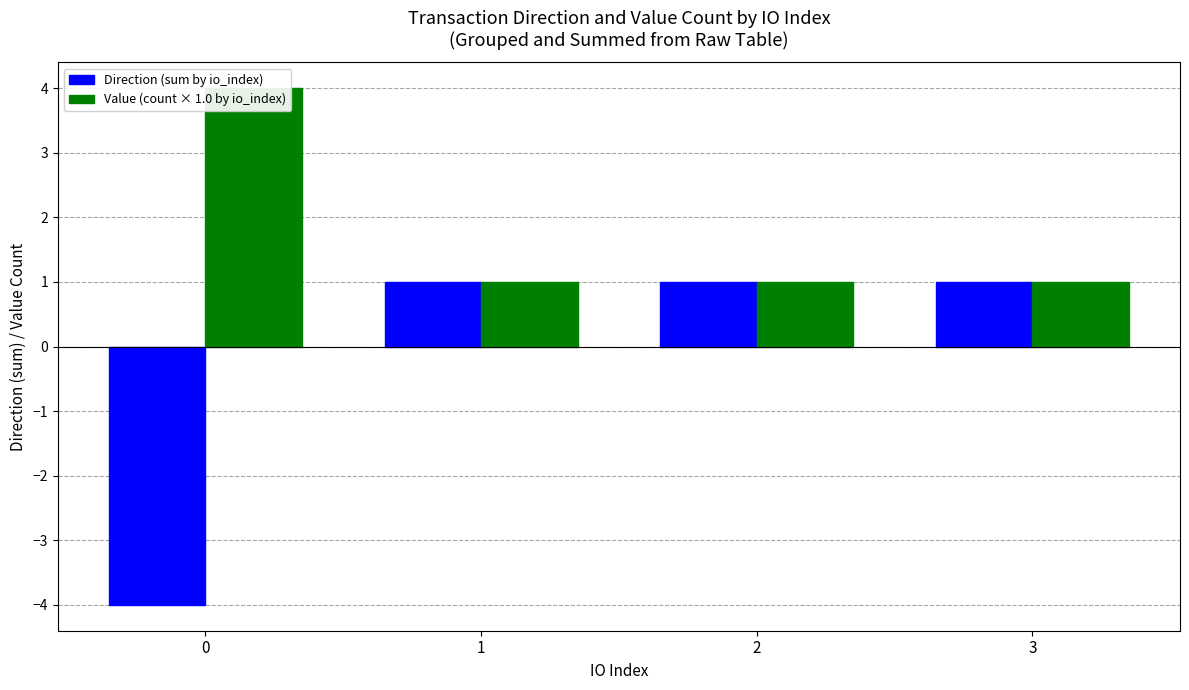

The Direction (sum by io_index) series shows 2 at 3. True or false?

False